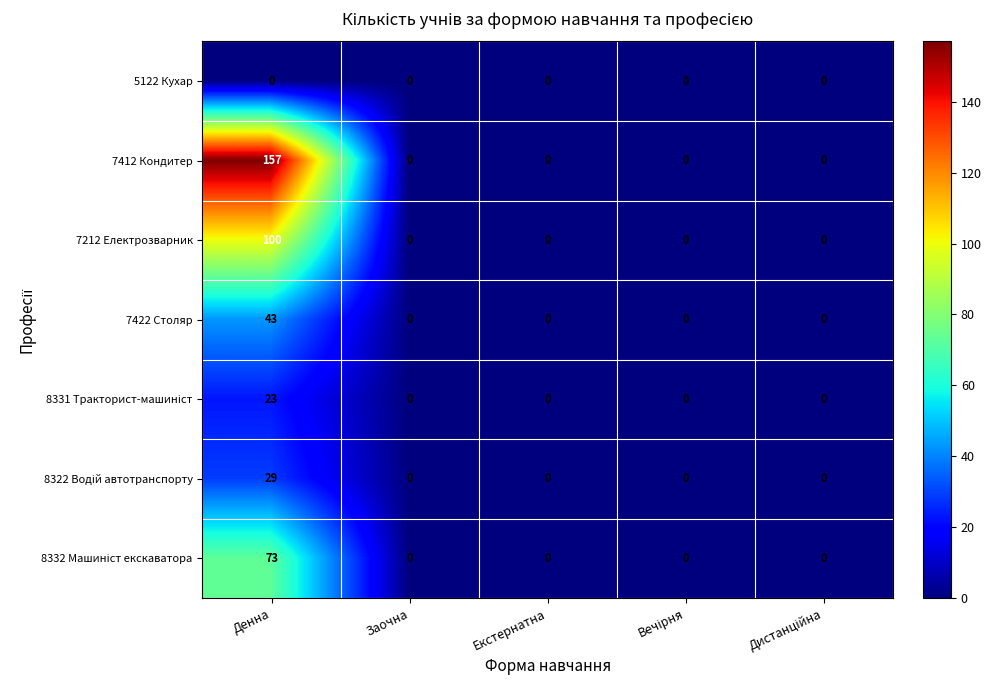

What is the difference between the maximum and second lowest values in the 7212 Електрозварник series?

100